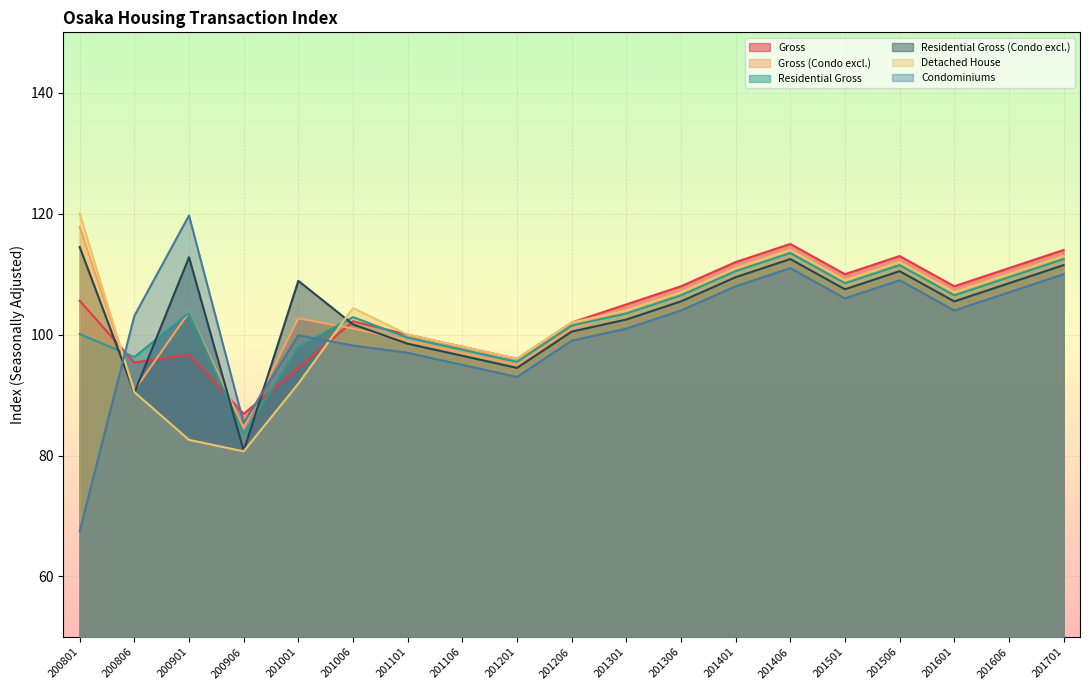

Which series has the largest total across all categories?

Gross_Condo_excl